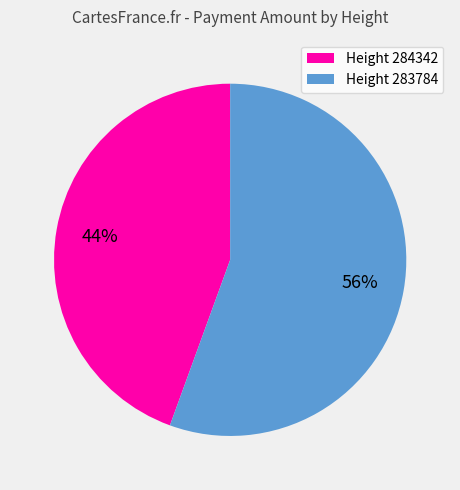

Combined, do Height 284342 and Height 283784 account for over 50%?

Yes